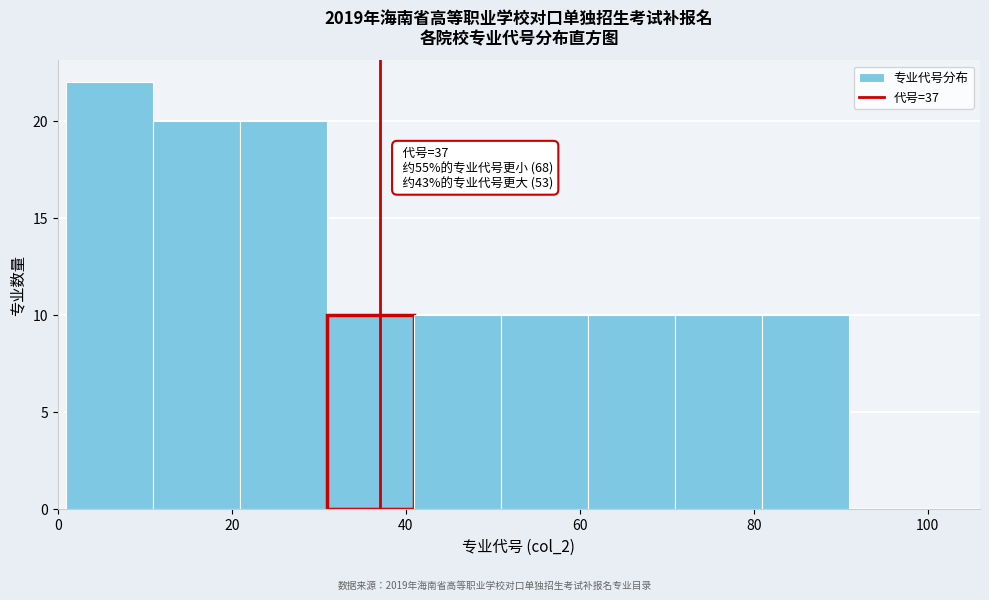

Which range on the x-axis has the tallest bar?

1 to 11